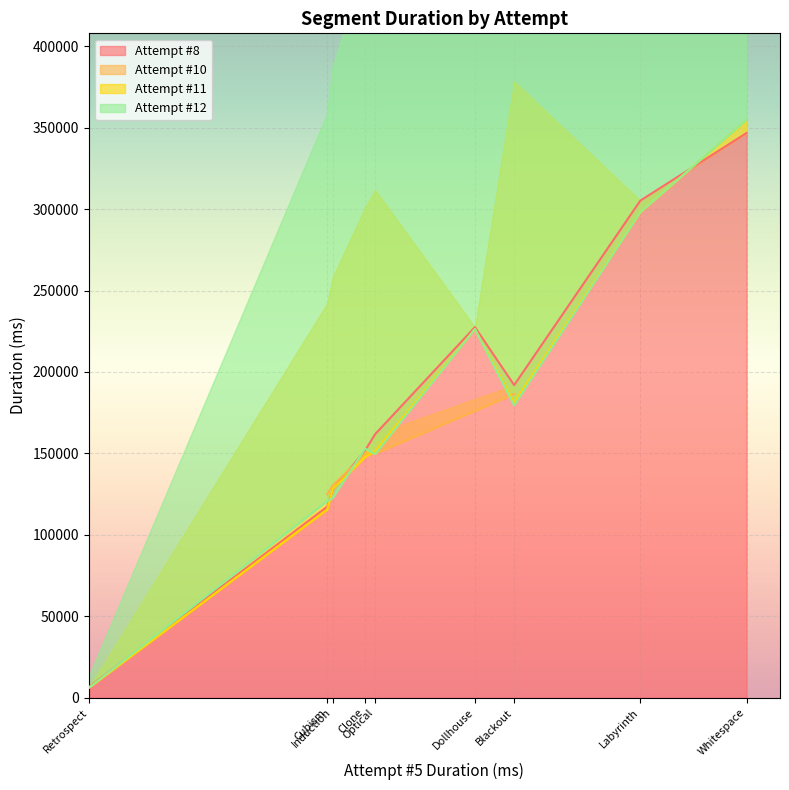

What is the ratio of the value at 2 to the value at 3?

0.6